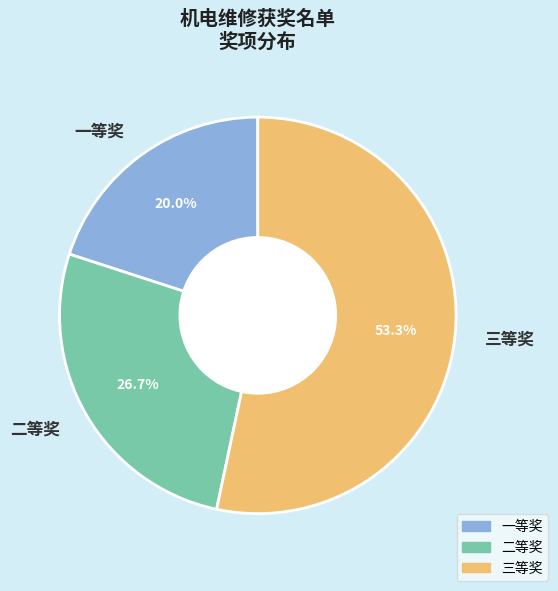

Rank the categories by value from highest to lowest.

三等奖, 二等奖, 一等奖